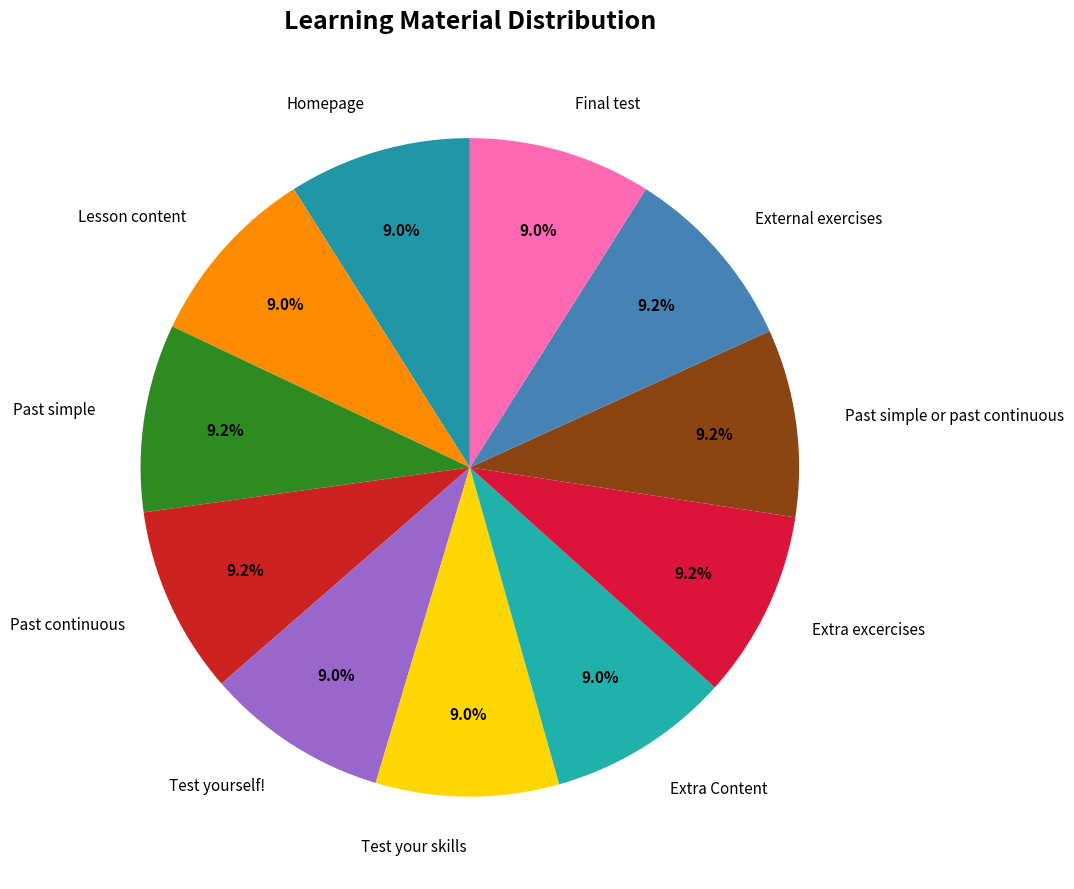

The Past simple or past continuous slice represents 9% of the pie. True or false?

True